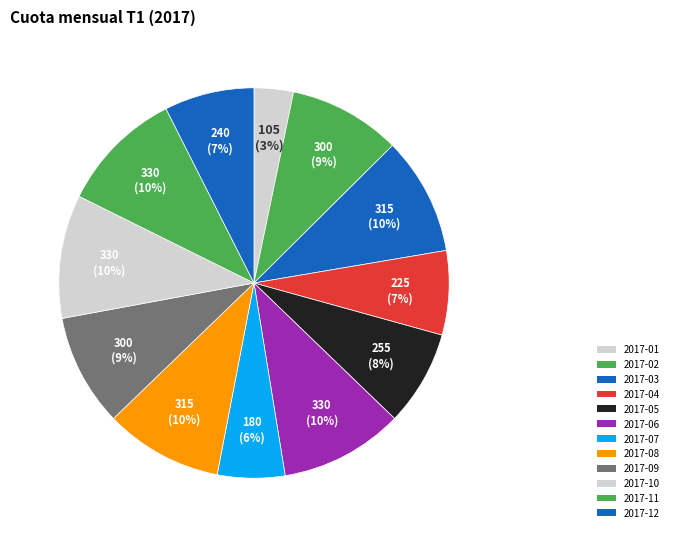

What is the smallest slice in the pie chart?

2017-01